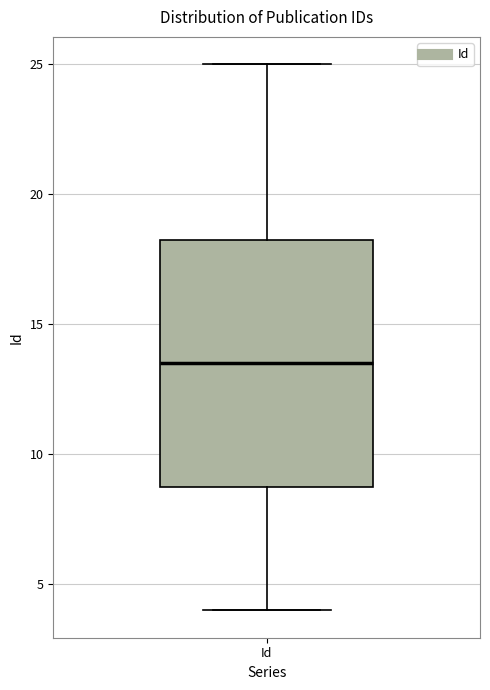

Transcribe this box plot: give where the median line is, the range the box spans, and where the two whiskers end, as read against the y-axis. The values are not printed on the chart, so give them approximately, as read against the axis.

median 13.5, box 9.0 to 18.5, whiskers 4.0 to 25.0